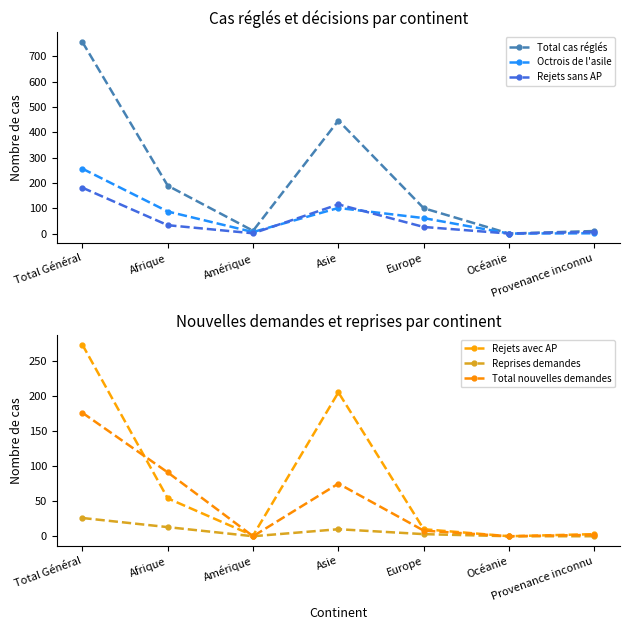

Where is the first local minimum for Rejets sans AP?

Amérique